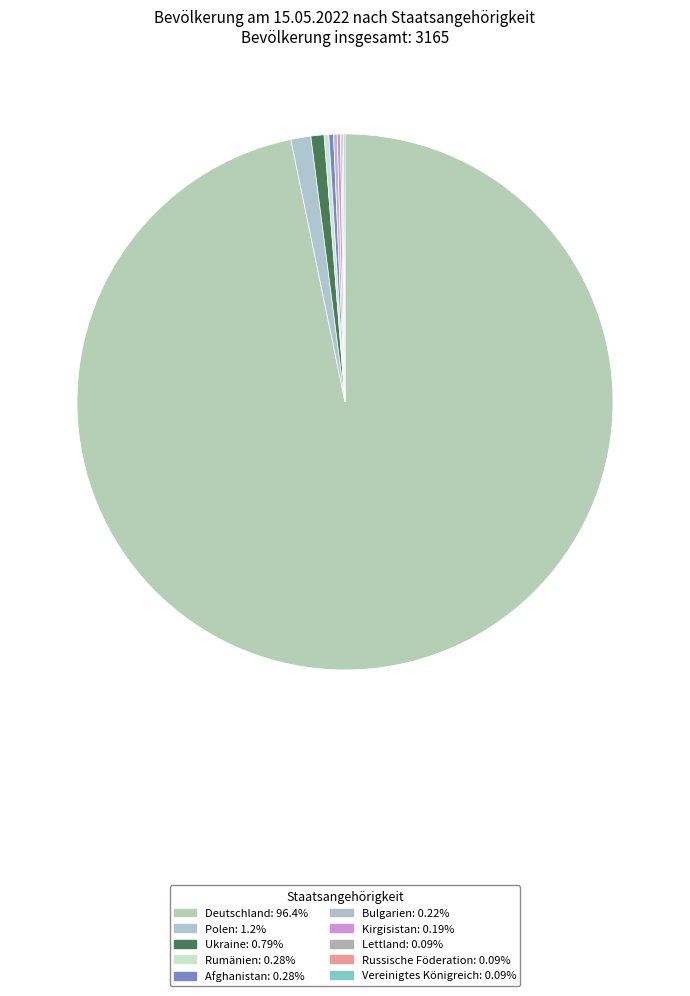

Which category has the biggest portion of the pie?

Deutschland